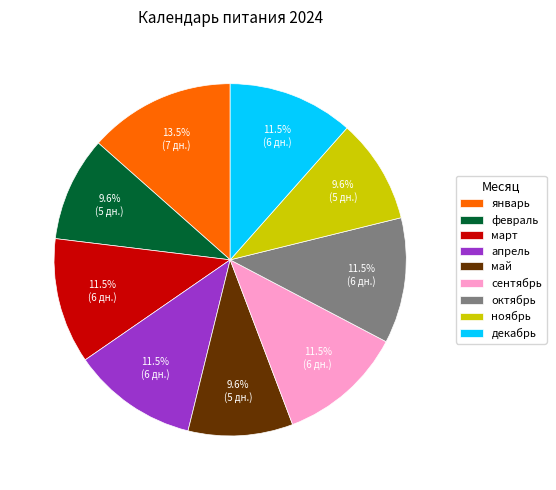

Is there any slice that represents more than half of the pie?

No